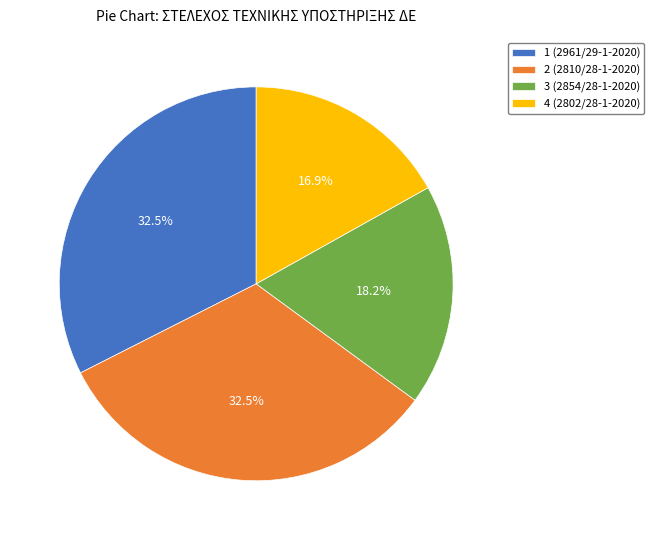

Does any single category account for the majority?

No